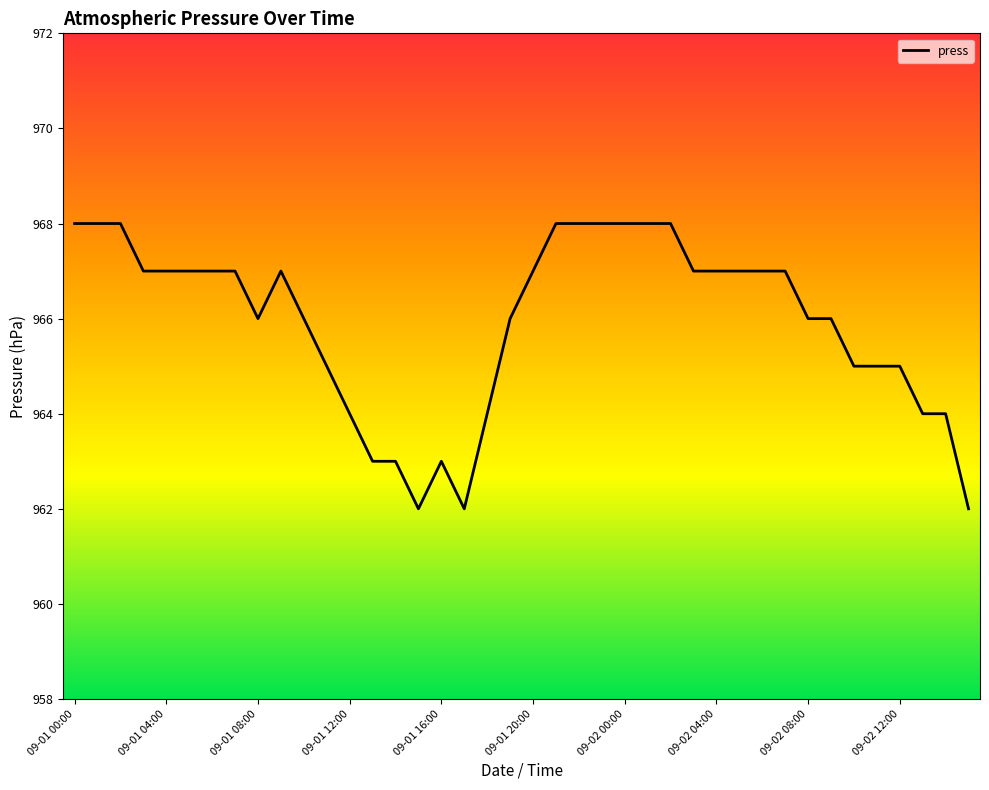

What is the minimum value shown in the chart?

962